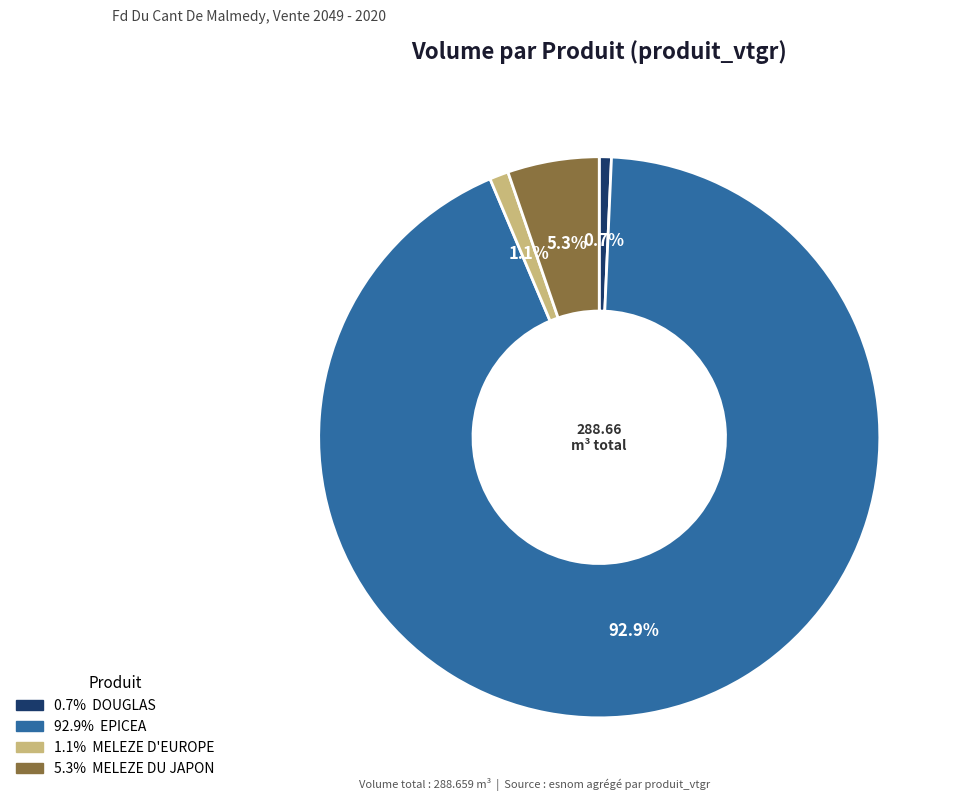

Does any single category account for the majority?

Yes